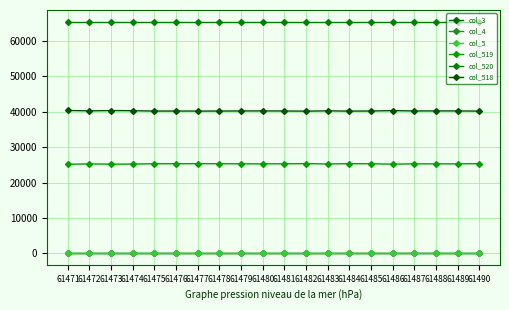

Is this an area chart (filled region under the line)?

No